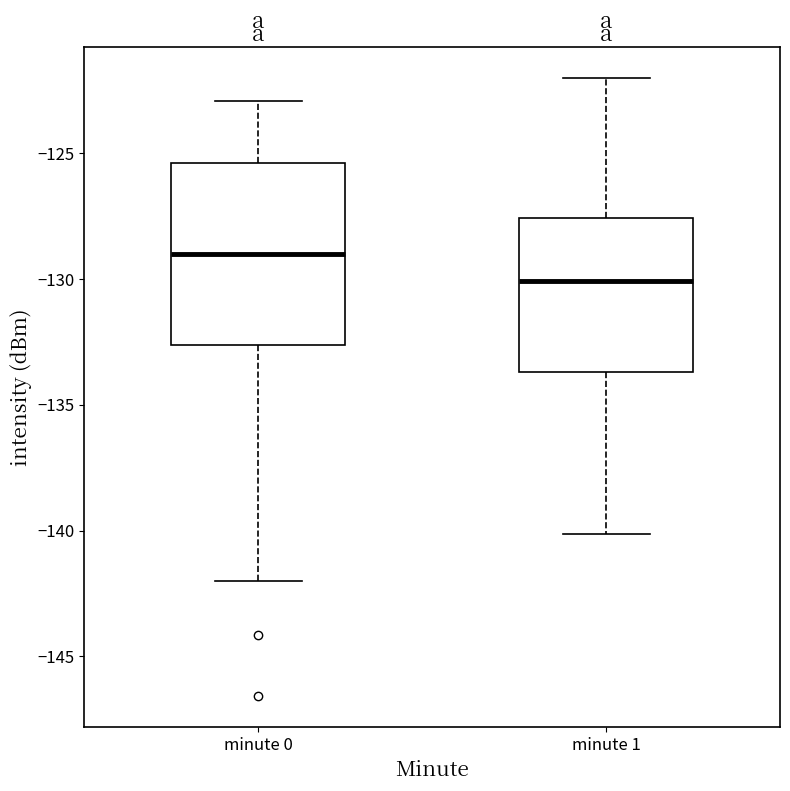

Reading left to right, read every box against the y-axis: the position of its median line, the range the box covers, and the ends of its whiskers. The values are not printed on the chart, so give them approximately, as read against the axis.

minute 0: median -129.0, box -132.5 to -125.5, whiskers -142.0 to -123.0
minute 1: median -130.0, box -133.5 to -127.5, whiskers -140.0 to -122.0